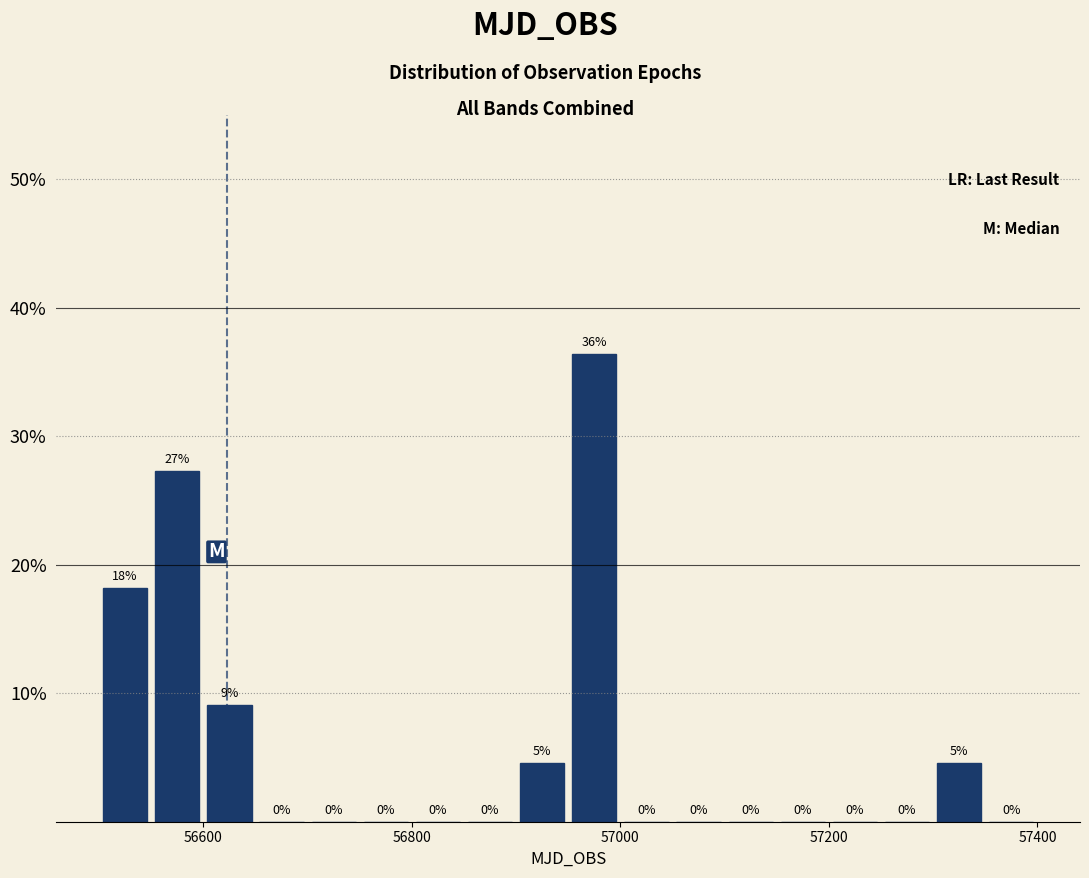

Read against the x-axis, roughly where is the centre of the tallest bar?

56980